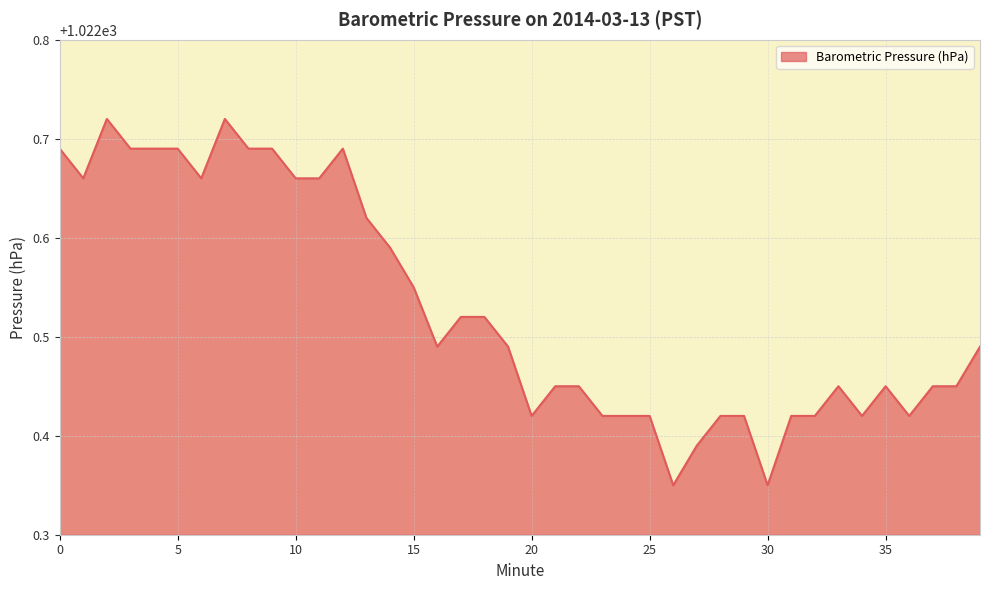

What is the difference between the maximum and minimum values?

0.4